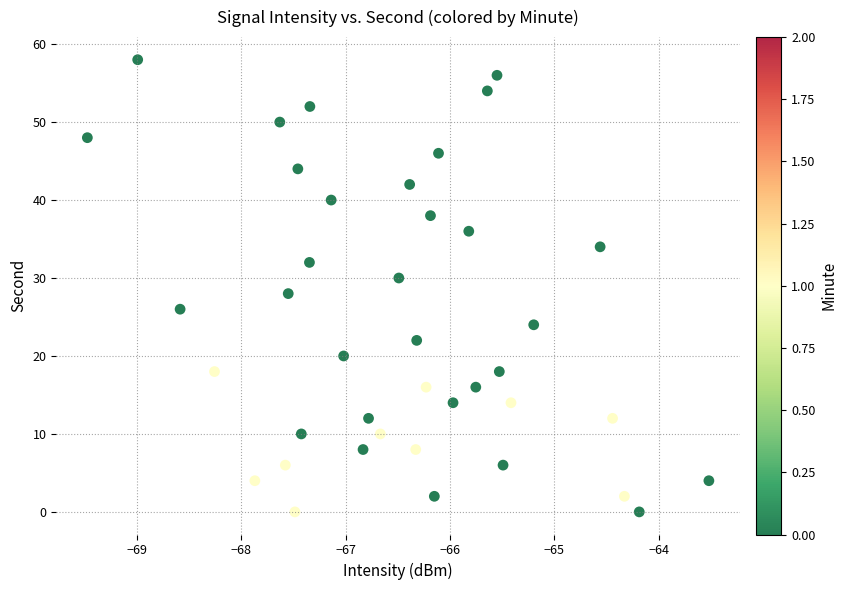

What is the range of Y values (max minus min)?

58